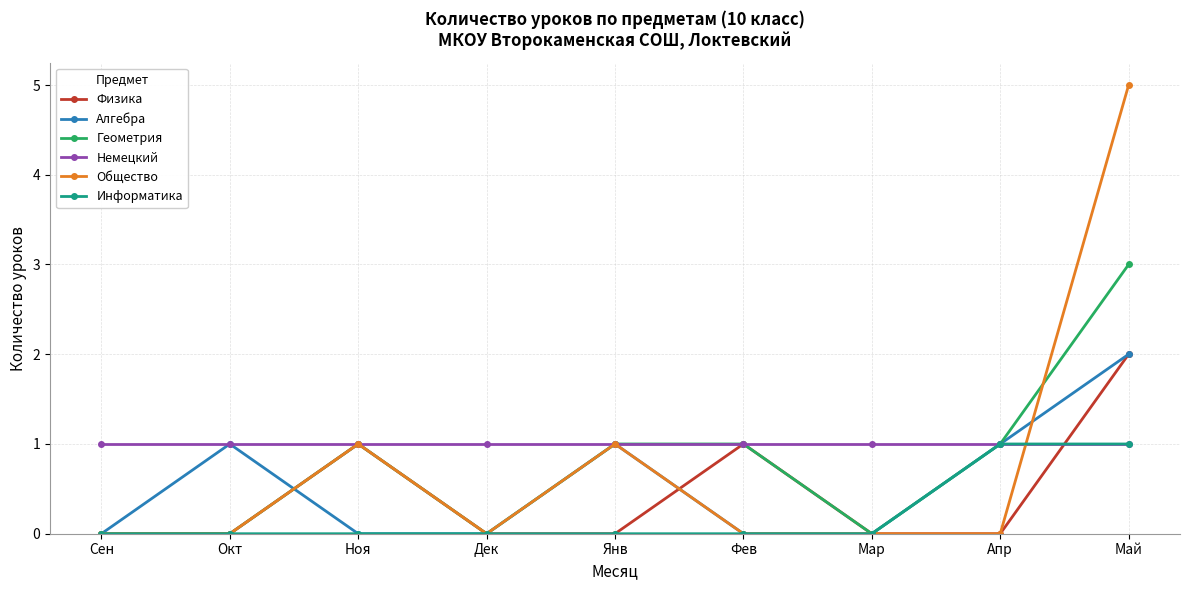

Which series has the widest spread of values?

Общество